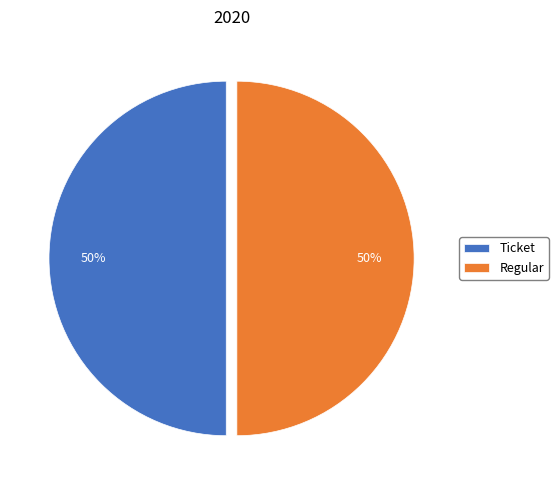

To the nearest percent, what portion does Ticket represent?

50%